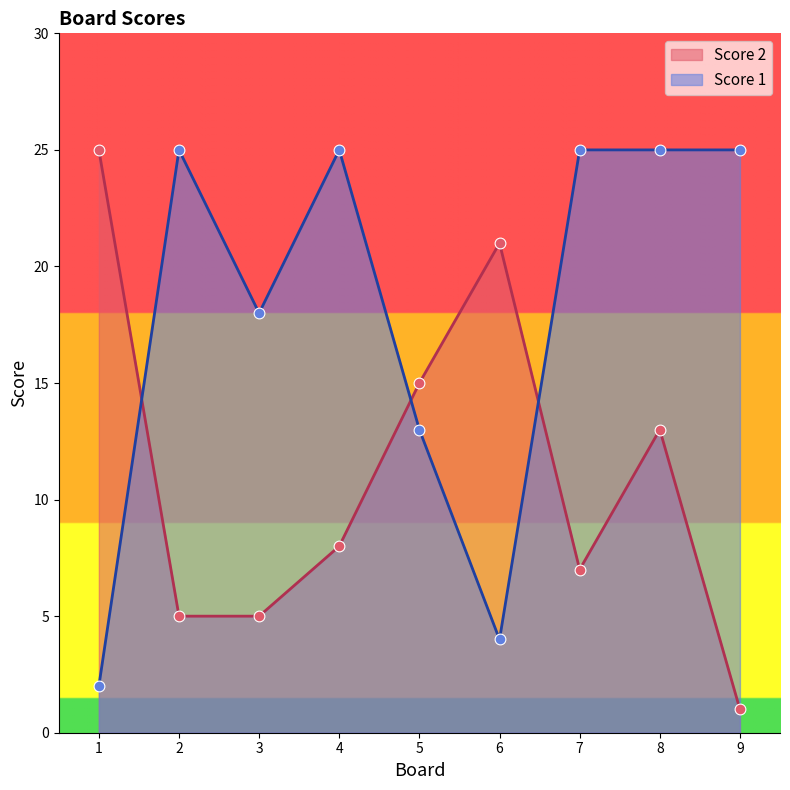

Is the value of Score 1 at 2 greater than the value of Score 2 at 3?

Yes